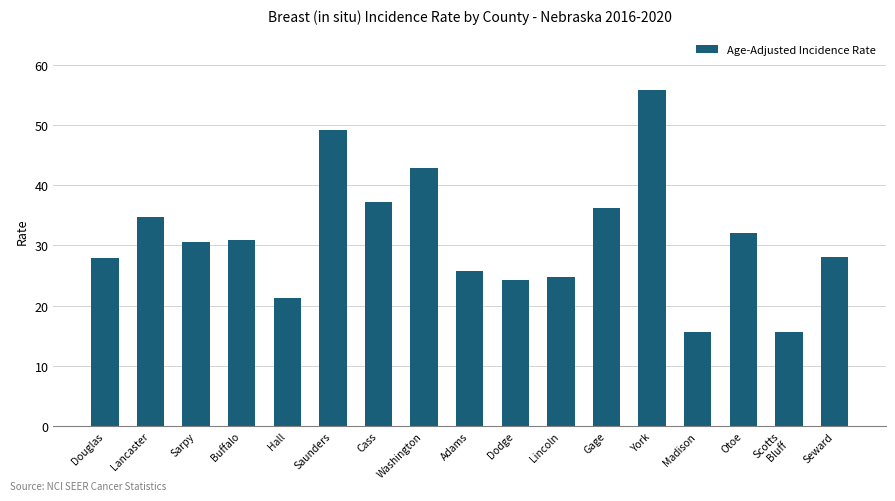

The value at Lincoln is 33.4. True or false?

False